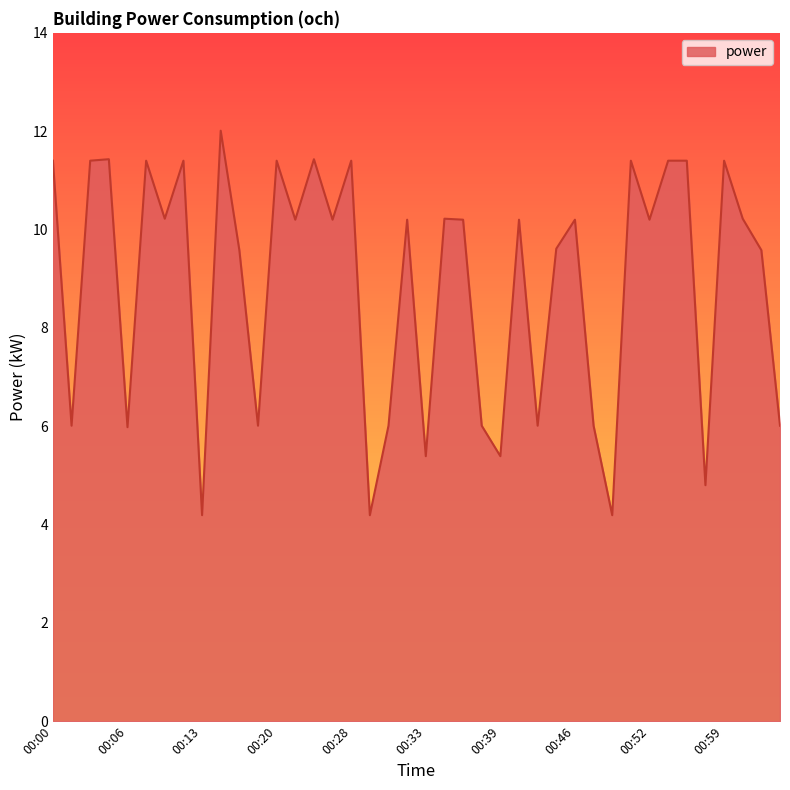

What is the smallest value displayed?

4.2